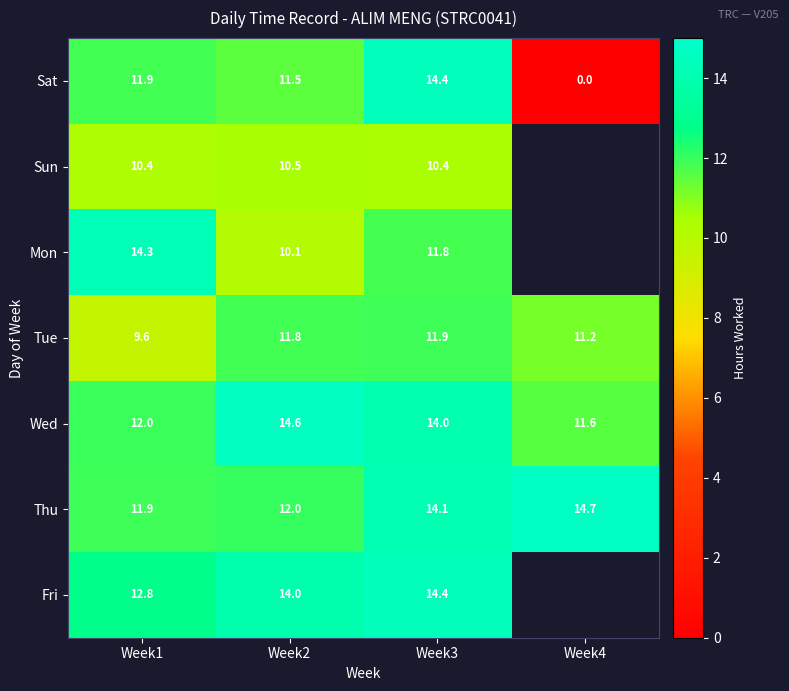

What is the spread (max minus min) of values at Week4?

14.7